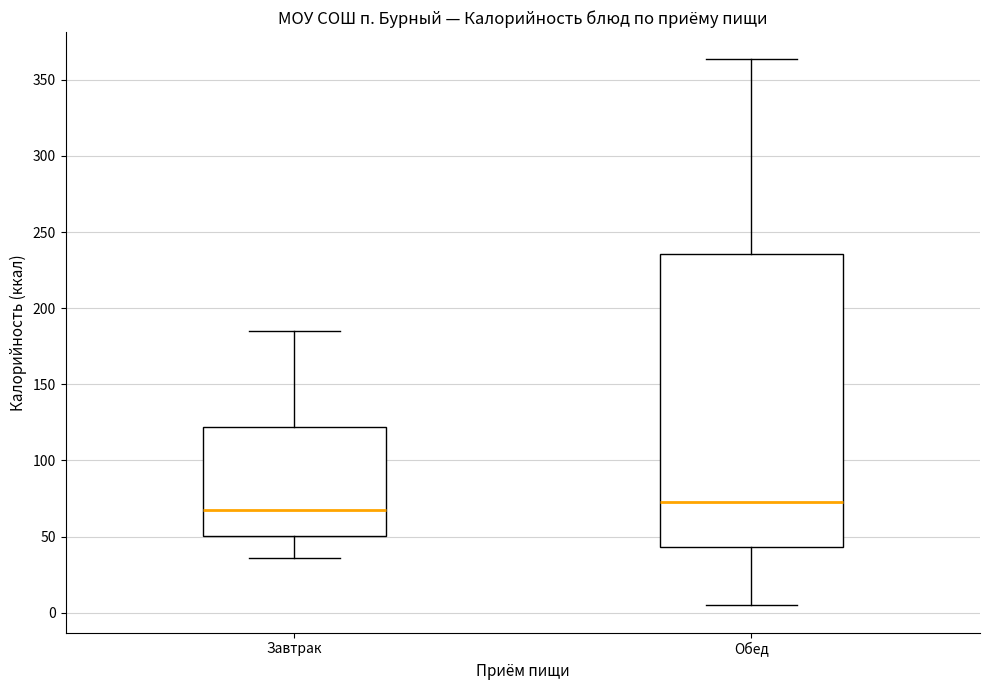

Where does the upper whisker of the box for Обед end on the y-axis? The values are not printed on the chart, so give them approximately, as read against the axis.

365